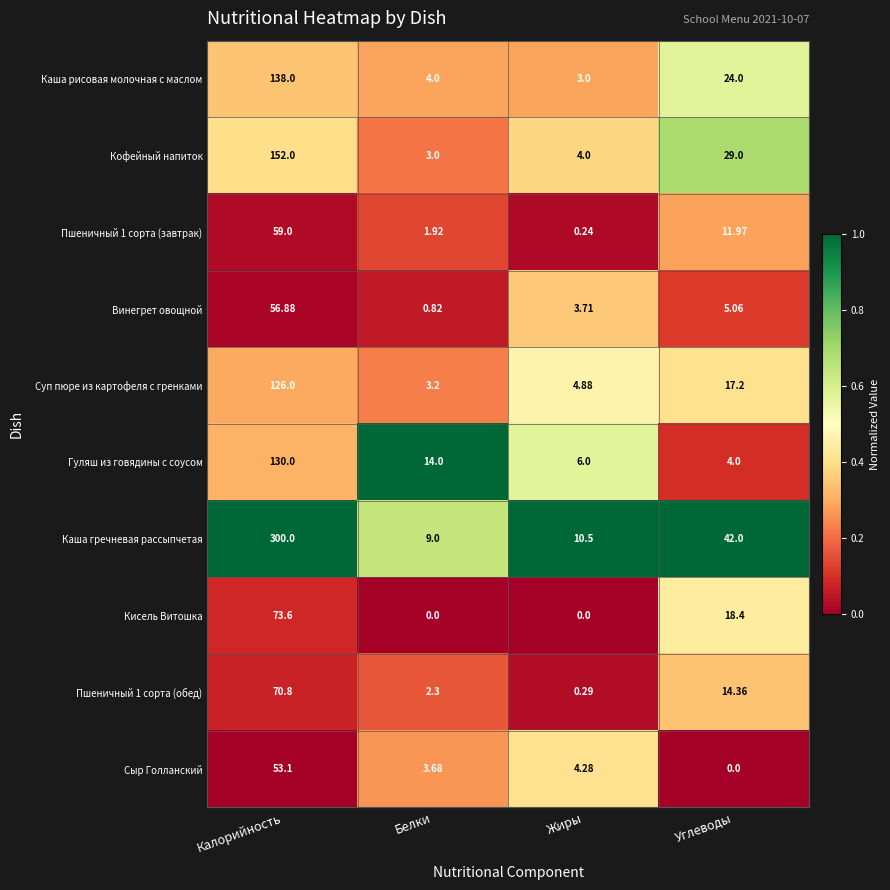

How many data points does each series have?

4